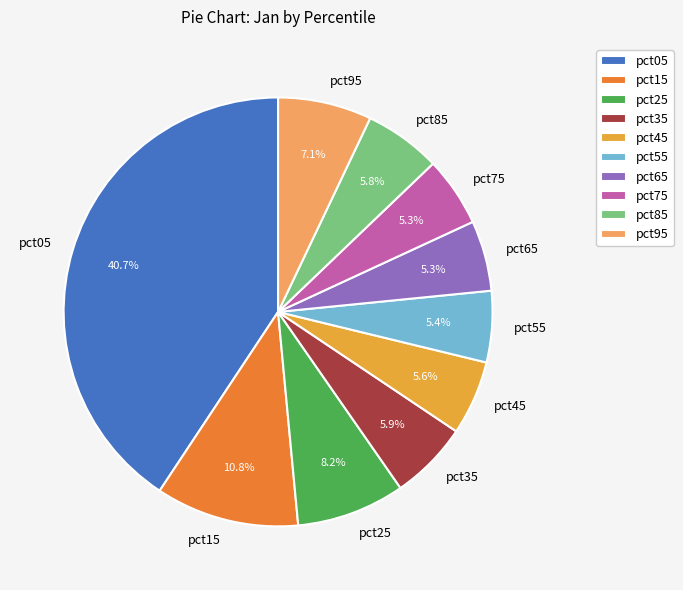

How much of the chart is everything except pct95?

92.9%